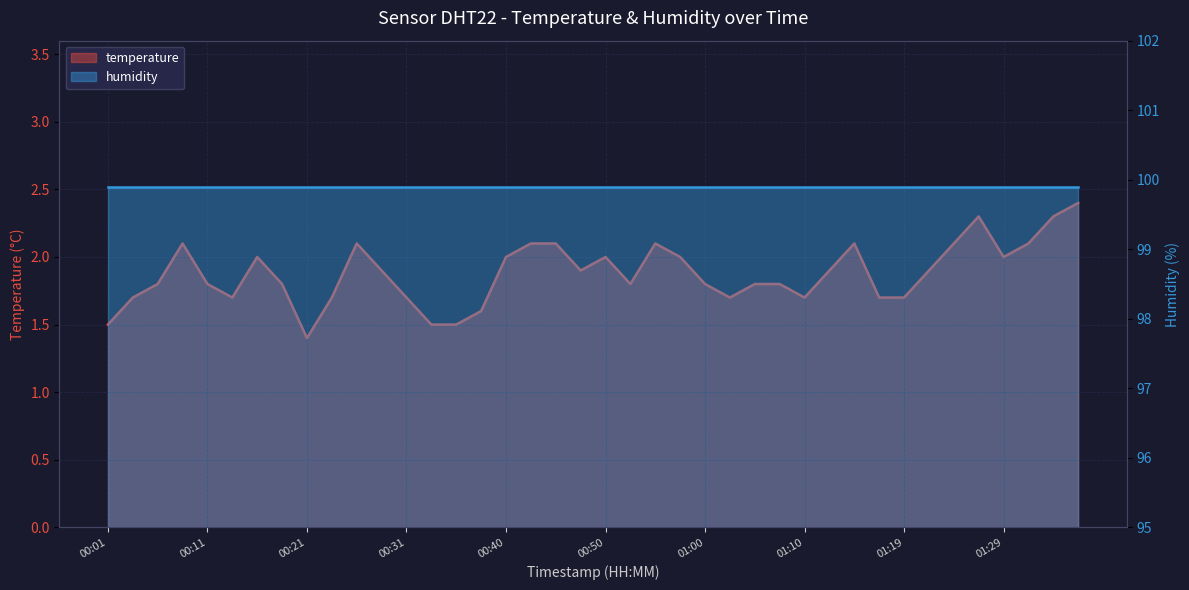

What is the label of the 26th point from the left?

01:02